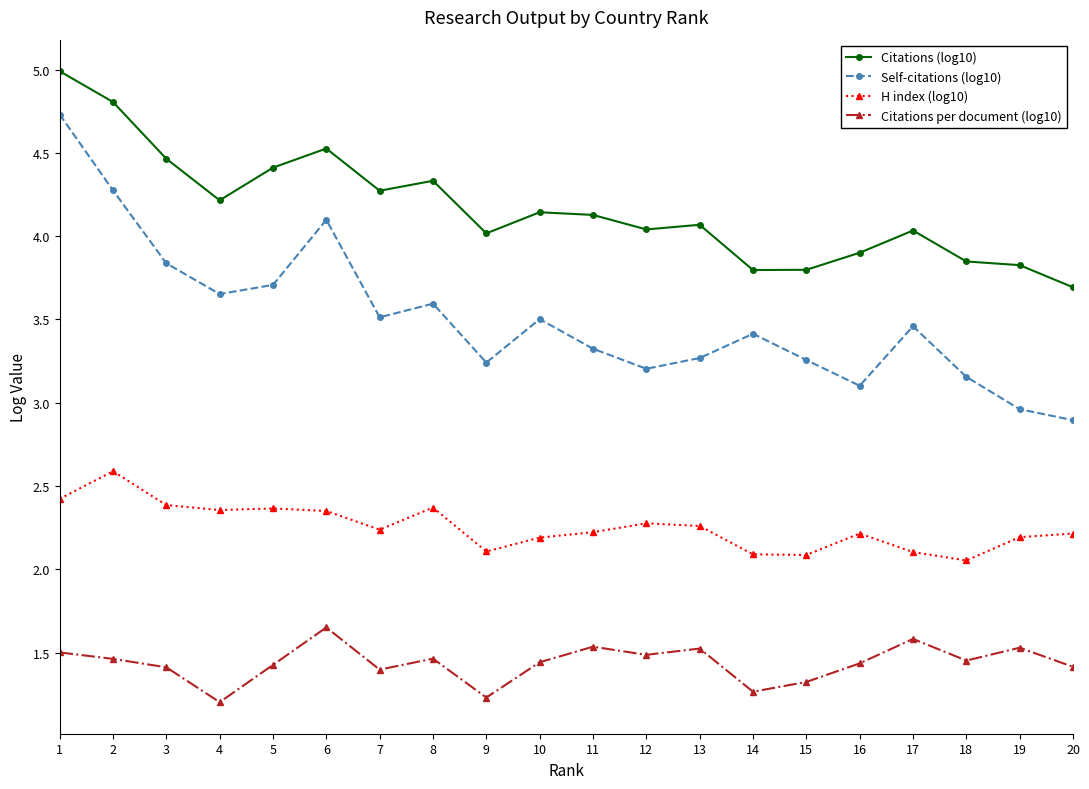

Is this an area chart (filled region under the line)?

No